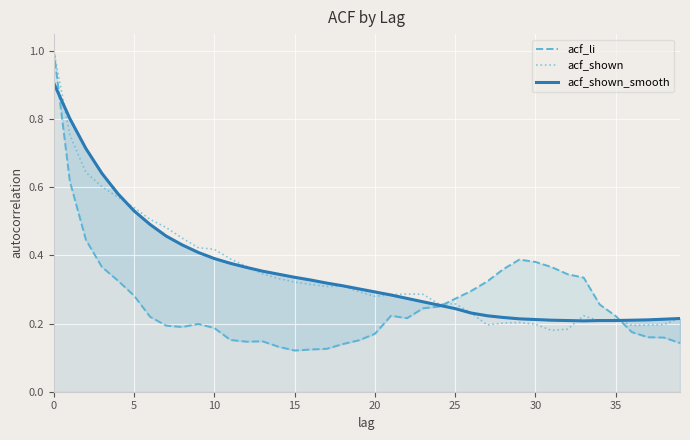

True or false: acf_shown_smooth has a value of 0.2 at 28.

True